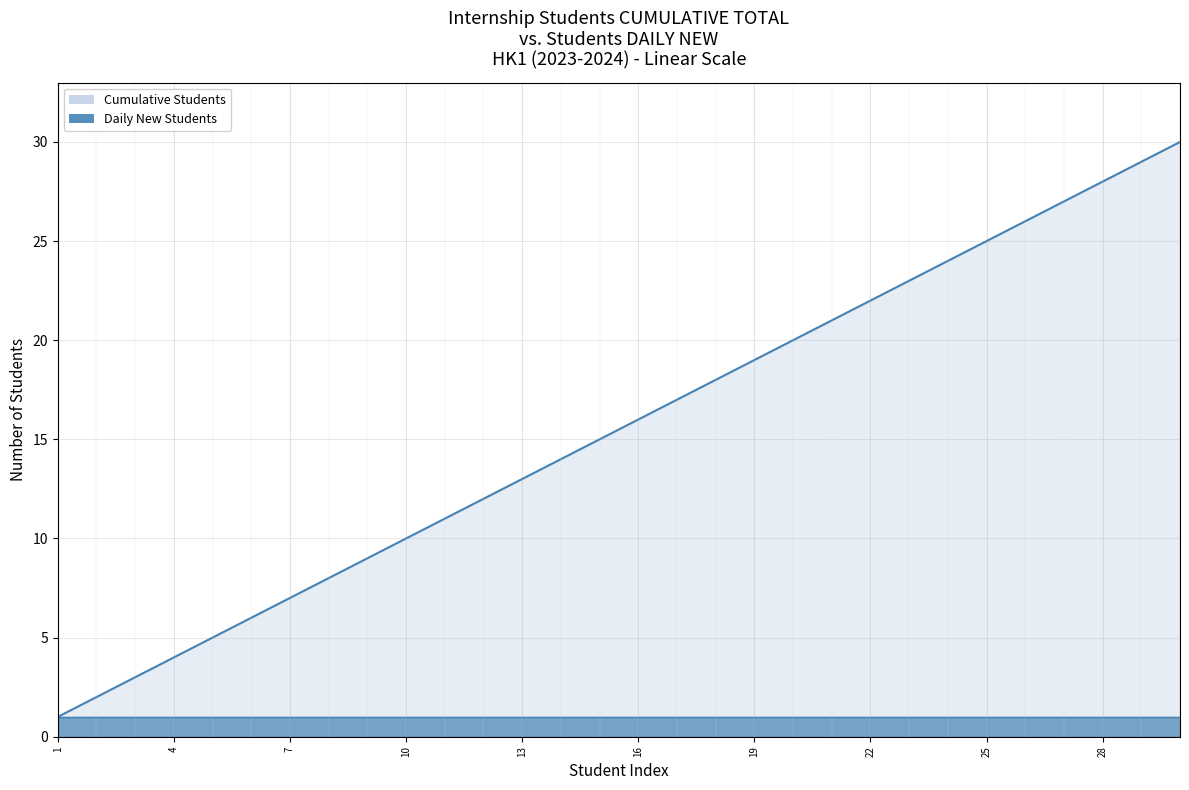

Reading left to right, what are all the values shown in this chart?

1=1	2=2	3=3	4=4	5=5	6=6	7=7	8=8	9=9	10=10	11=11	12=12	13=13	14=14	15=15	16=16	17=17	18=18	19=19	20=20	21=21	22=22	23=23	24=24	25=25	26=26	27=27	28=28	29=29	30=30